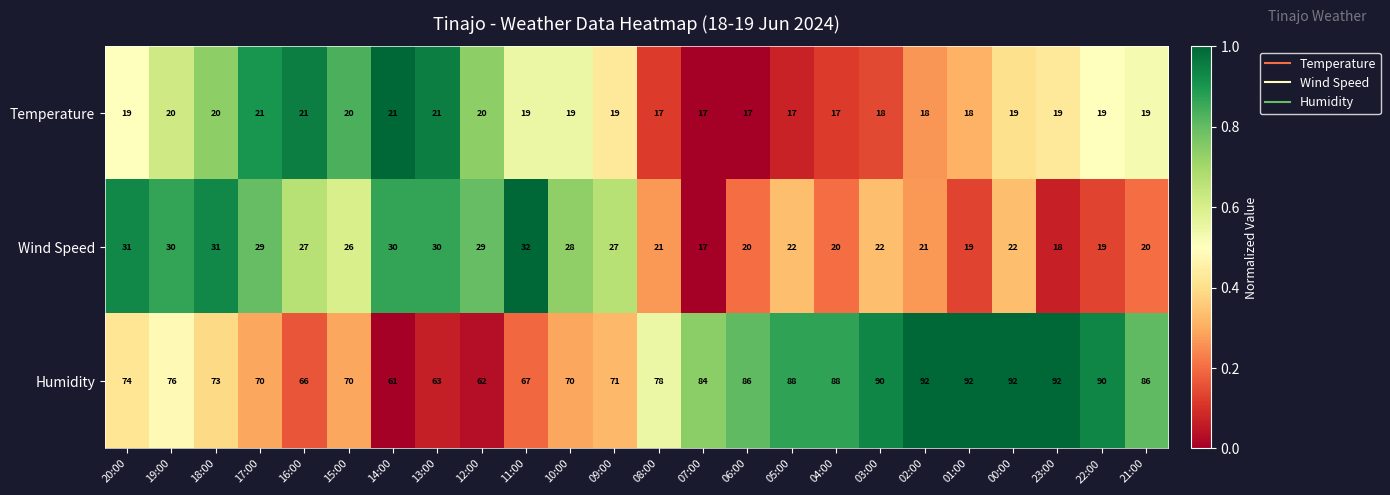

Which series has the largest total across all categories?

Humidity